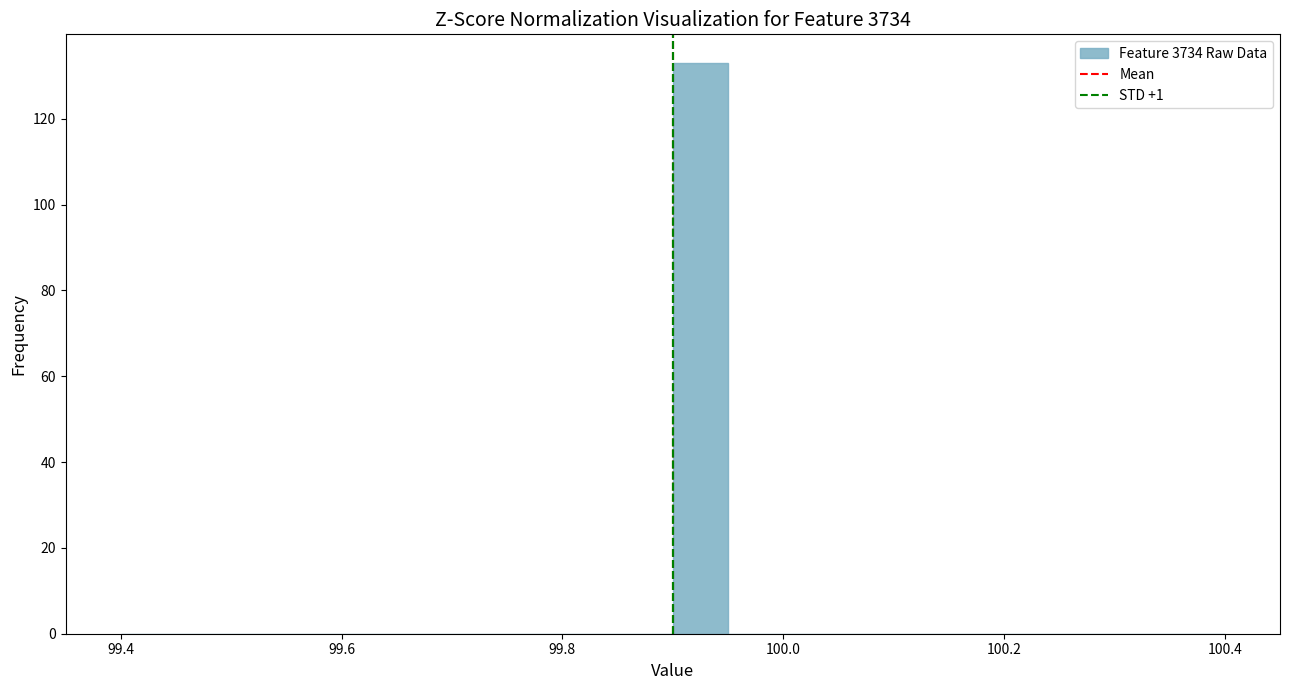

Read against the x-axis, roughly where is the centre of the tallest bar?

99.92